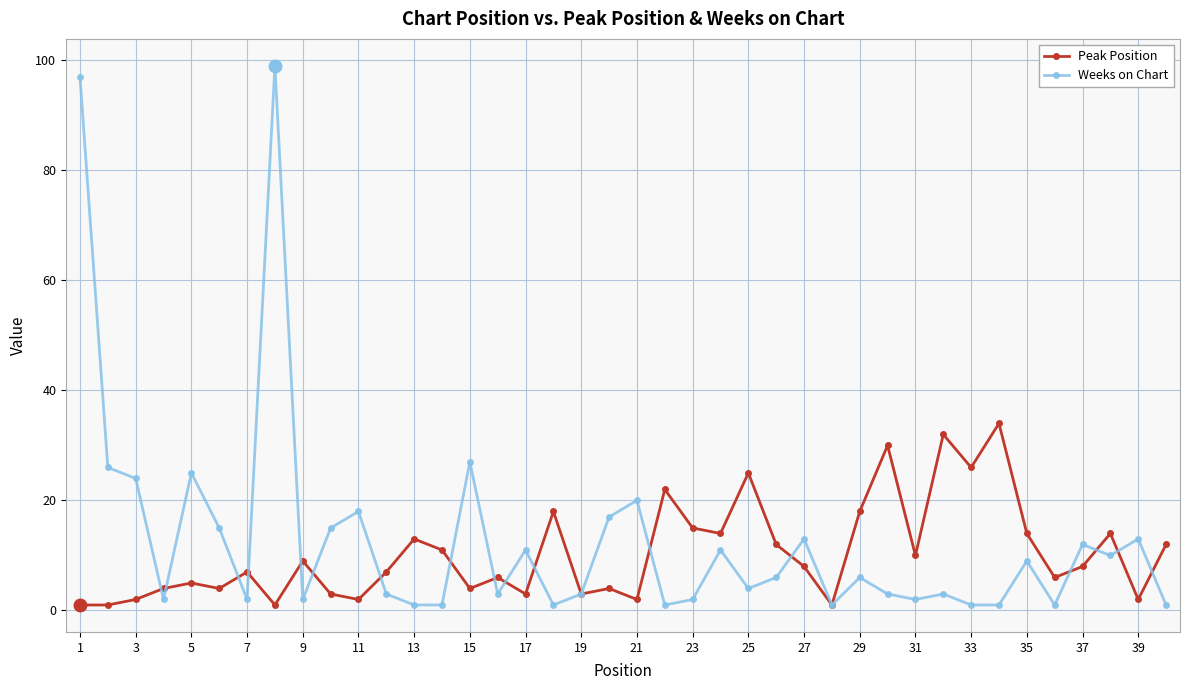

True or false: Peak Position has more than 2 points higher than both neighbors.

True